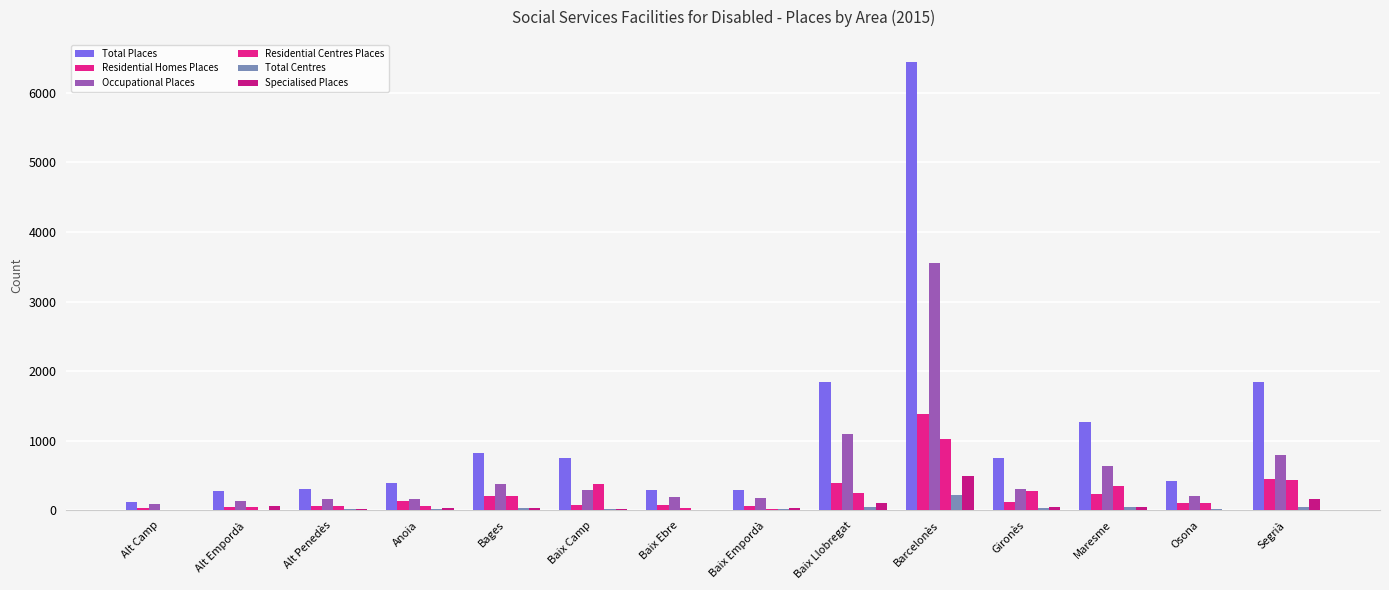

Are the bars horizontal?

No